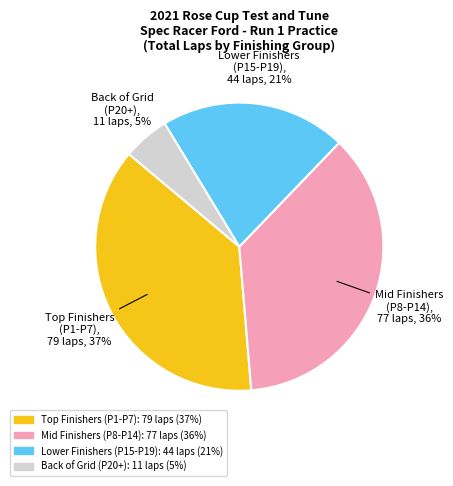

To the nearest percent, what is the difference between the largest and smallest slice percentages?

32%